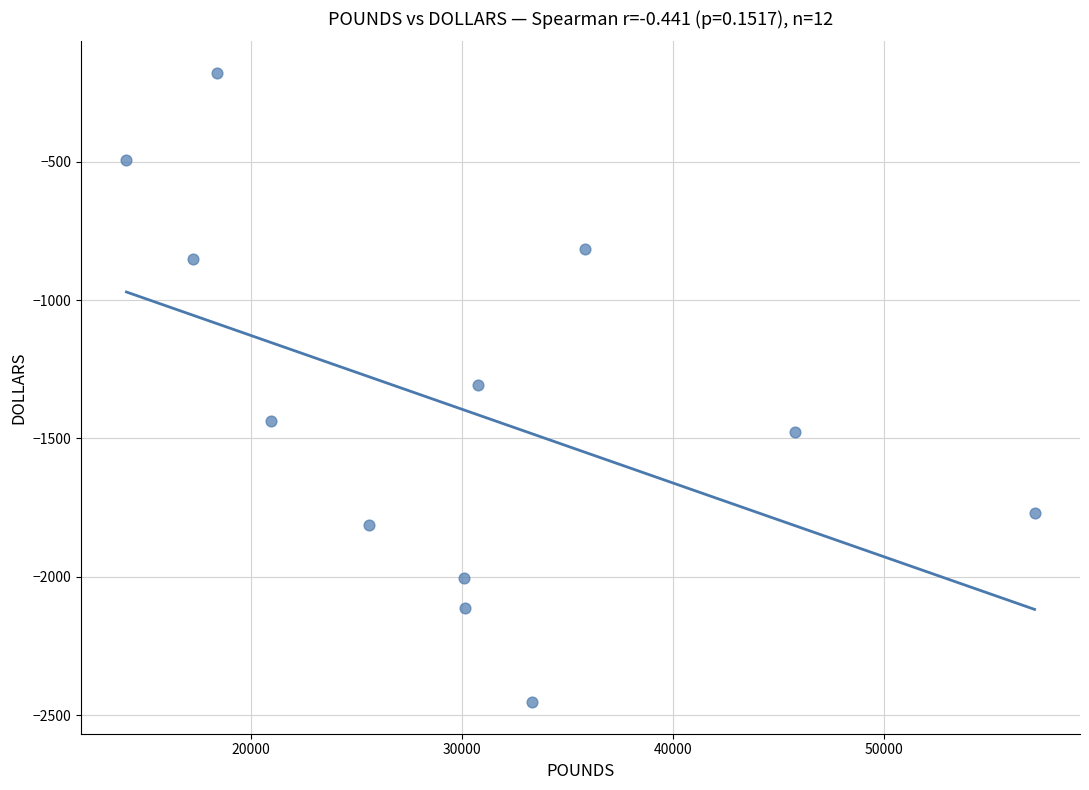

What is the range of Y values (max minus min)?

2274.4